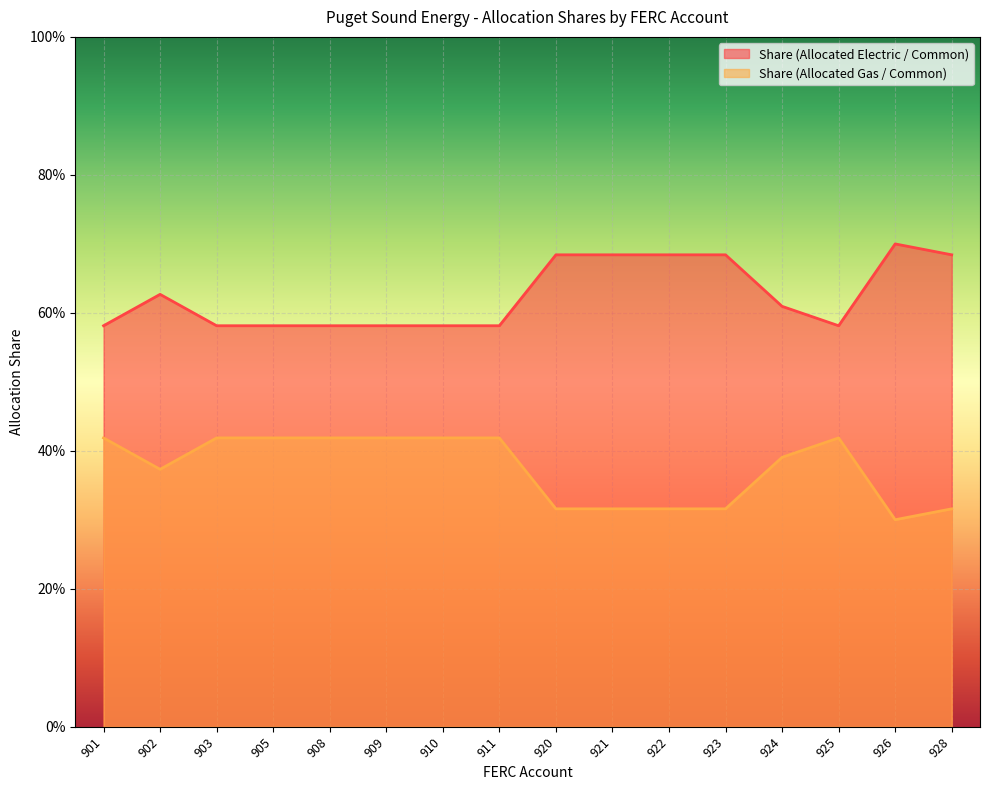

True or false: Share (Allocated Gas / Common) and Share (Allocated Electric / Common) cross at least once.

False